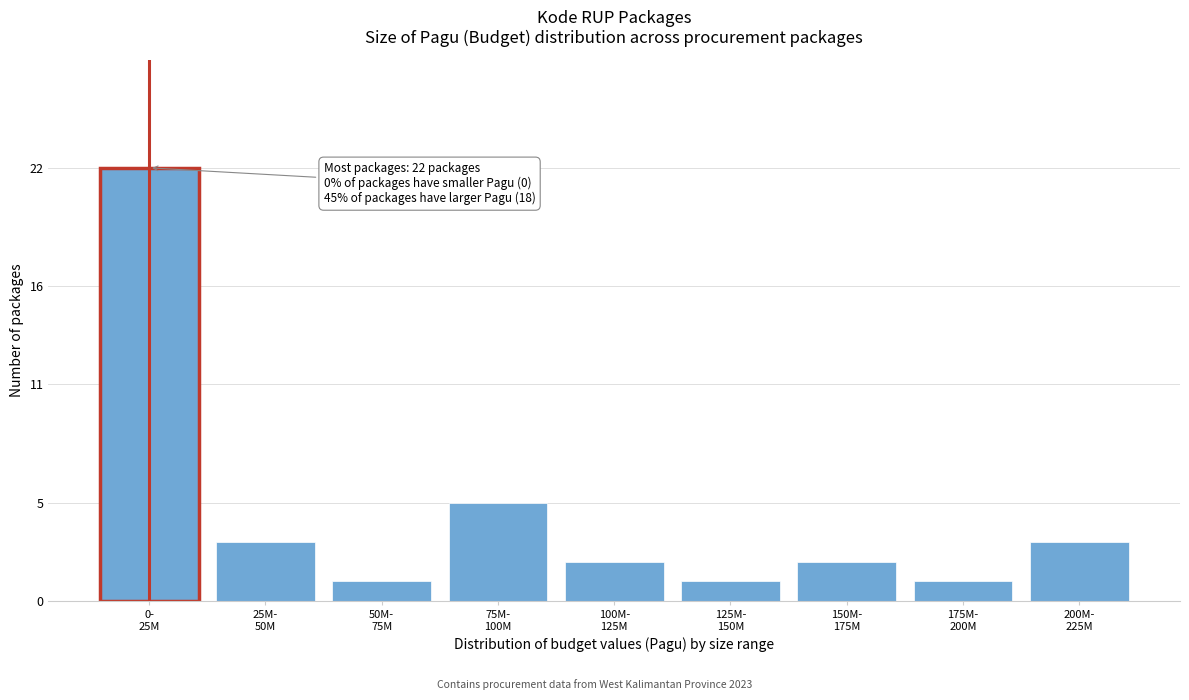

Reading left to right, transcribe all the data shown in this chart.

22	3	1	5	2	1	2	1	3